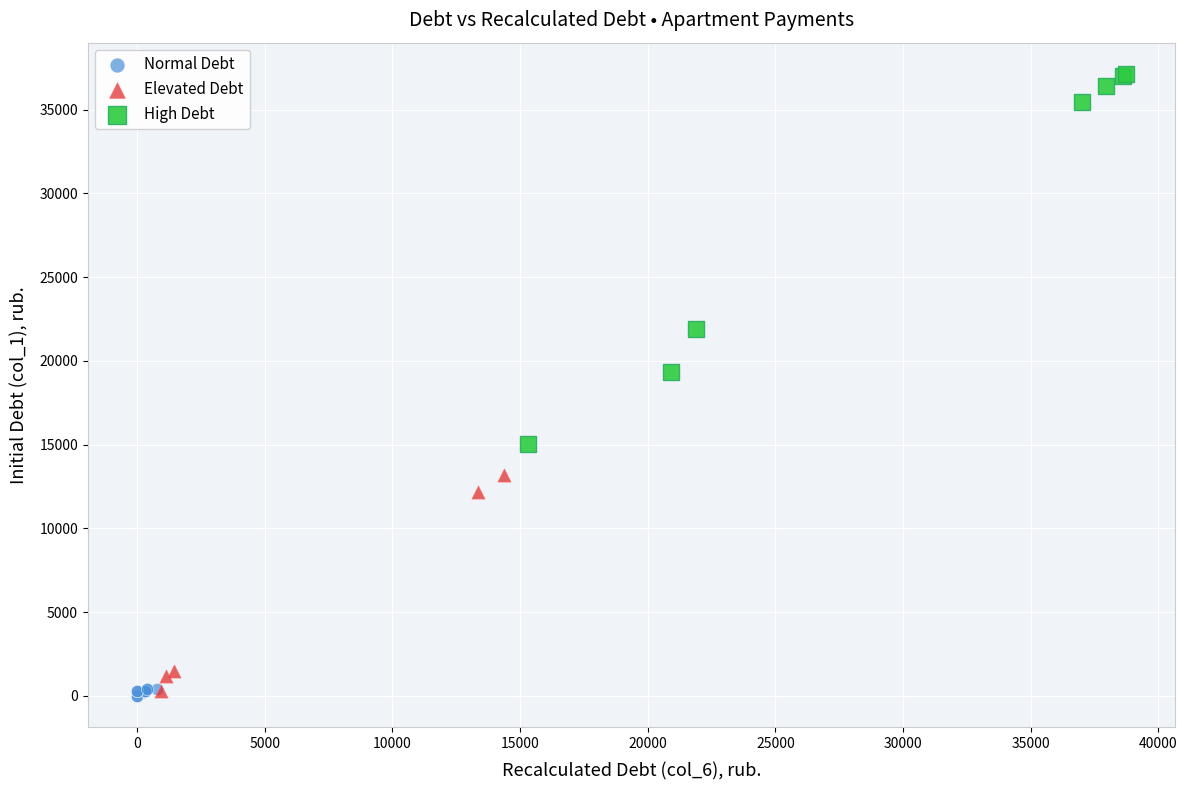

Which series contains the highest Y value?

High Debt